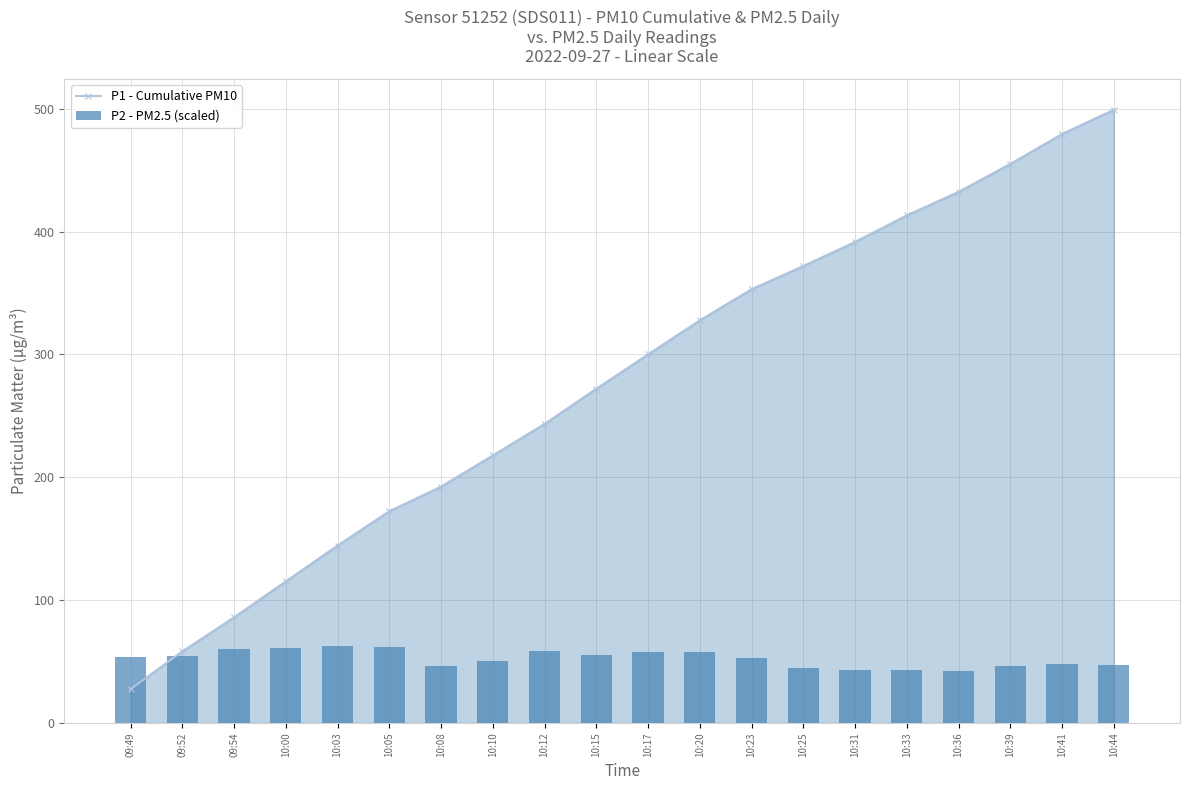

At which label does P2 - PM2.5 (scaled) reach its peak?

10:03